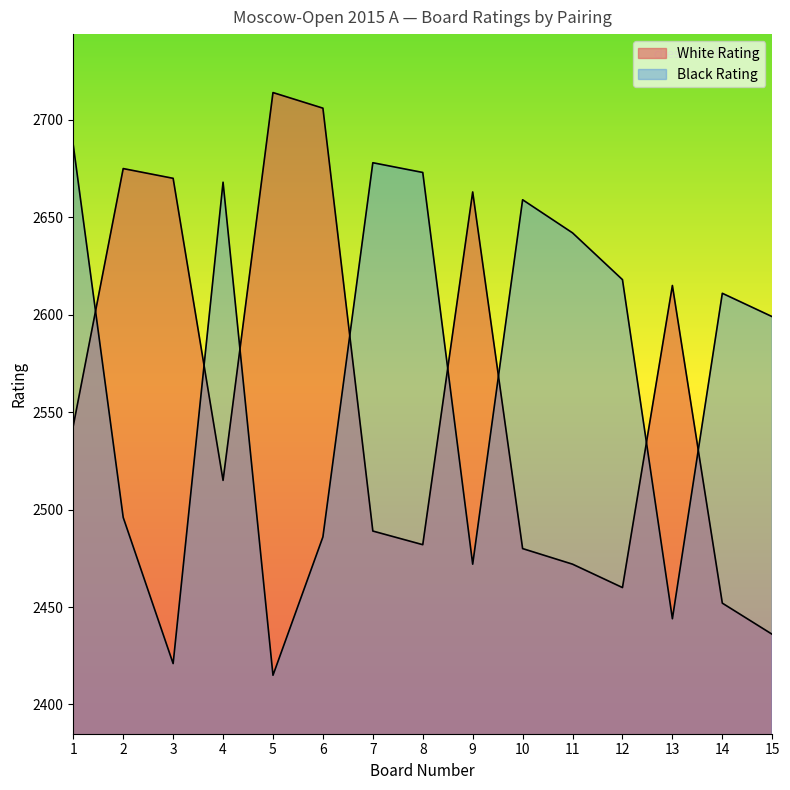

At which label does White Rating first exceed 2515?

1